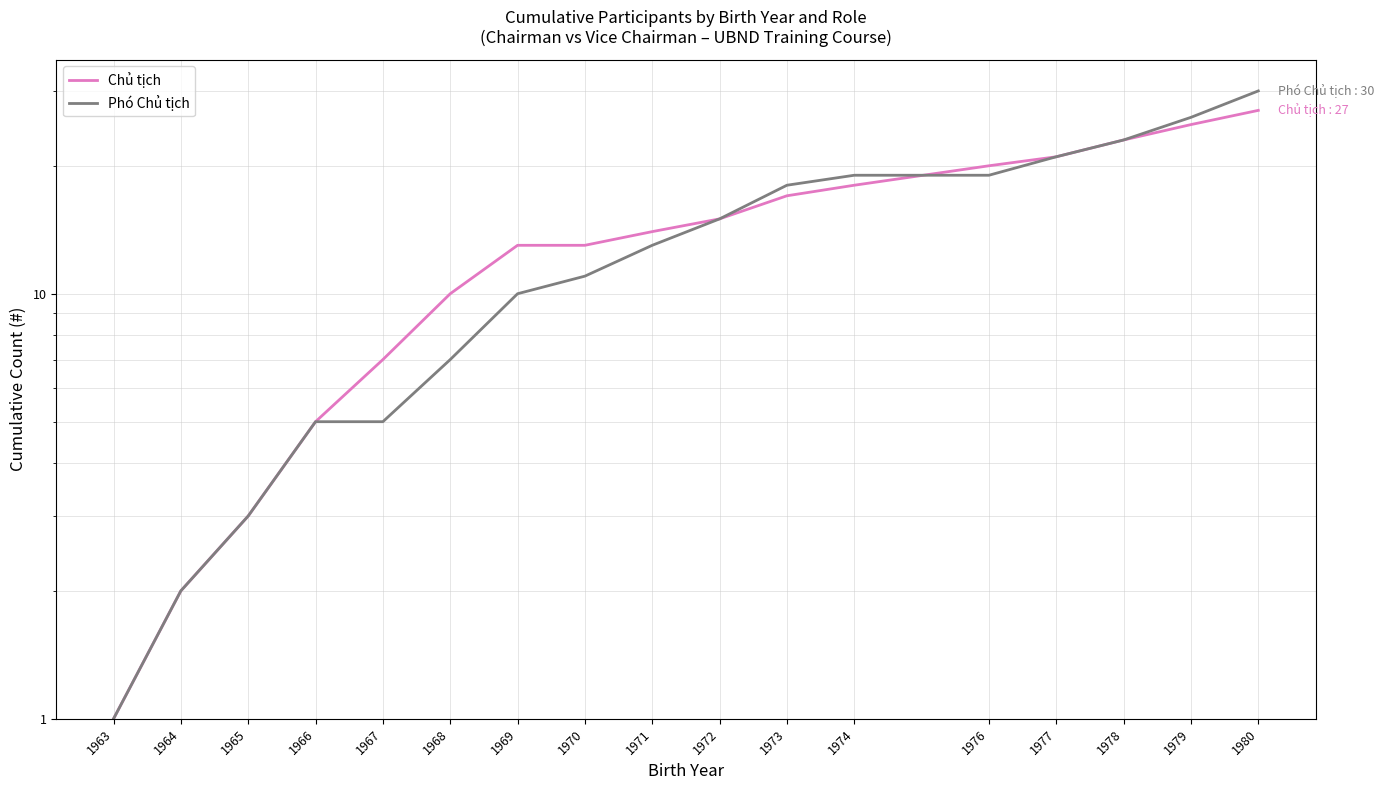

Read the Chủ tịch value at 1967.

7